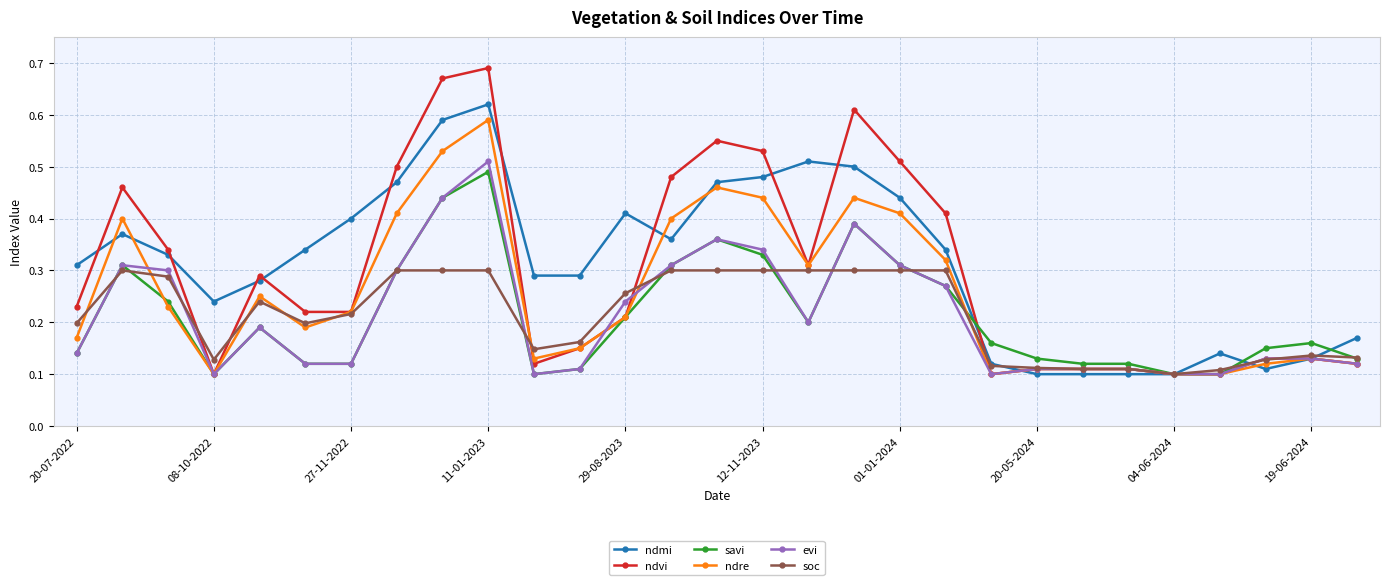

At how many categories does at least one series exceed 0?

29